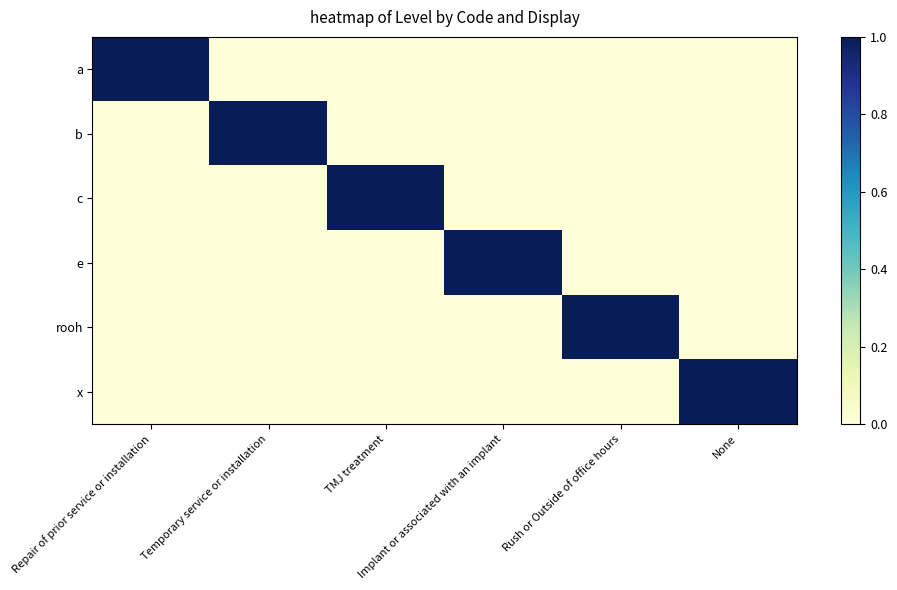

What is the difference between the highest and lowest values at None?

1